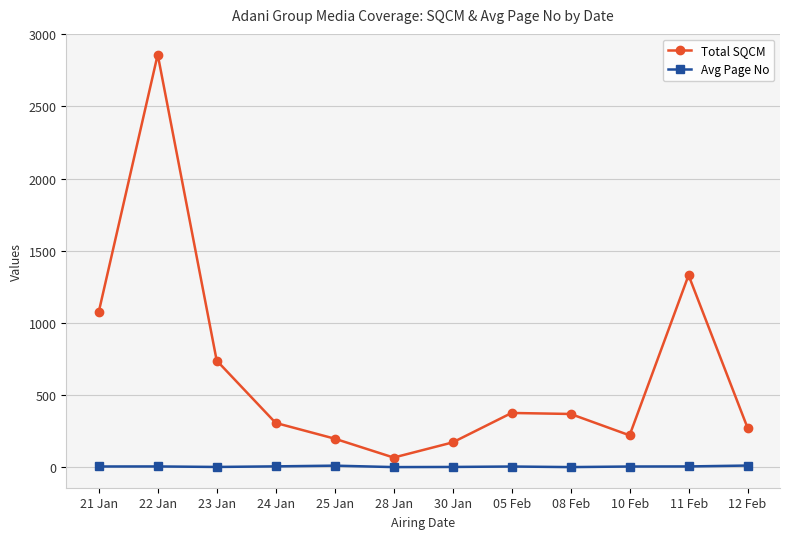

What is the sum of all Total SQCM values?

7998.0